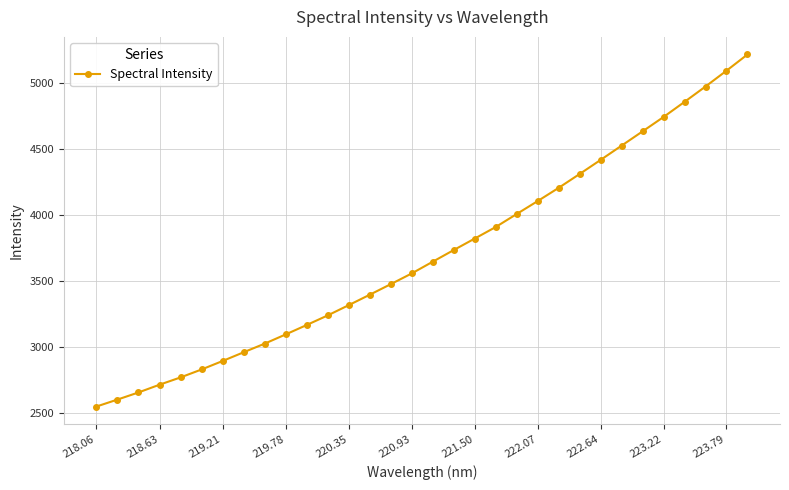

What is the smallest value displayed?

2551.0